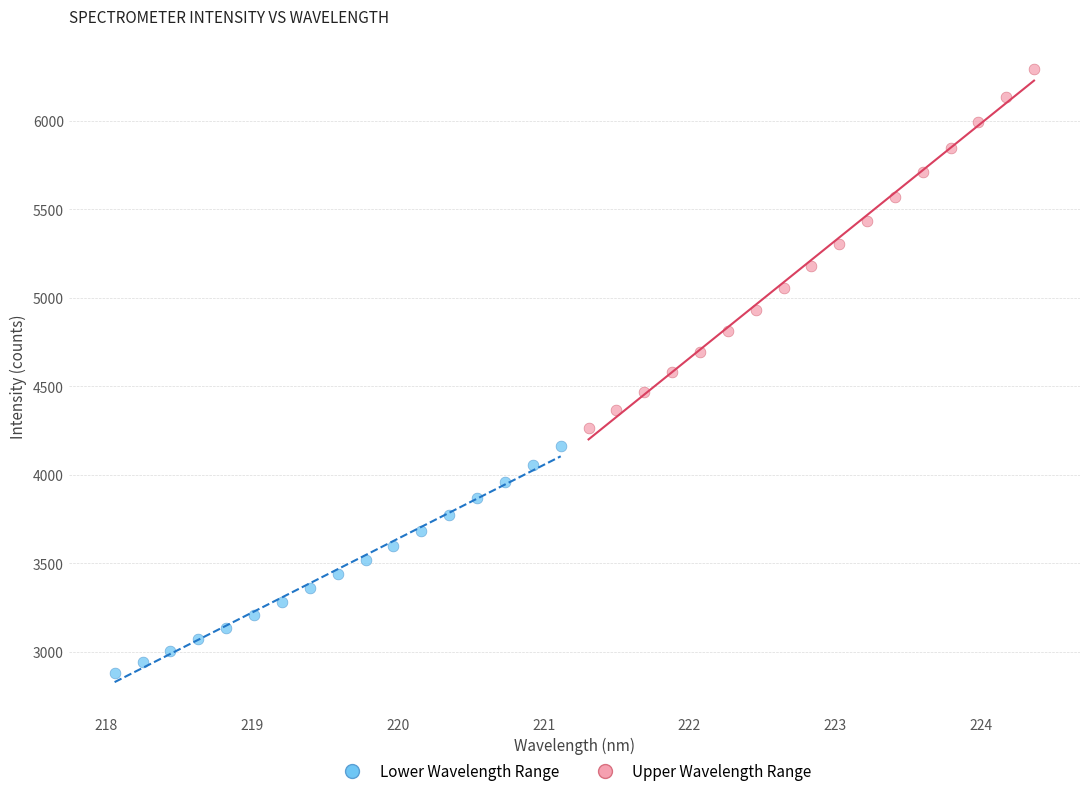

What are all the series names shown in the legend?

Lower Wavelength Range, Upper Wavelength Range